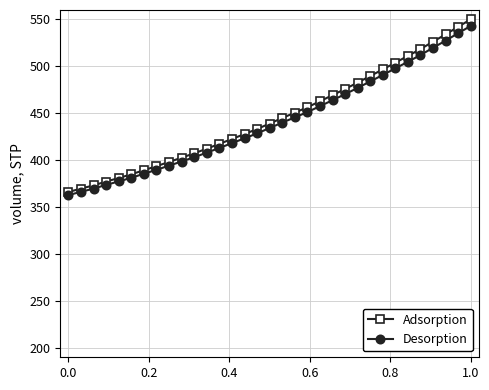

What is the sum of all Desorption values?

14547.6